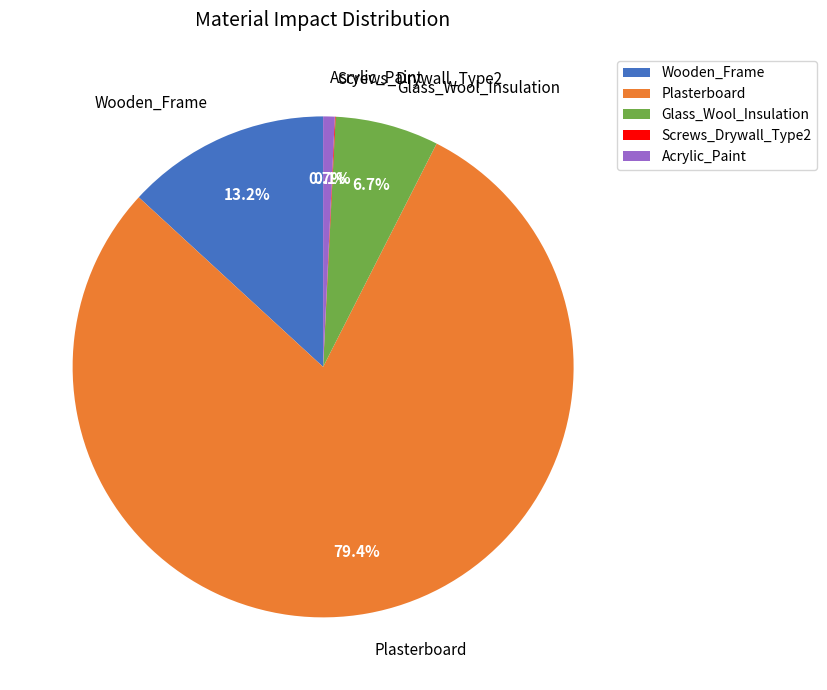

How much of the chart is everything except Glass_Wool_Insulation?

93.3%